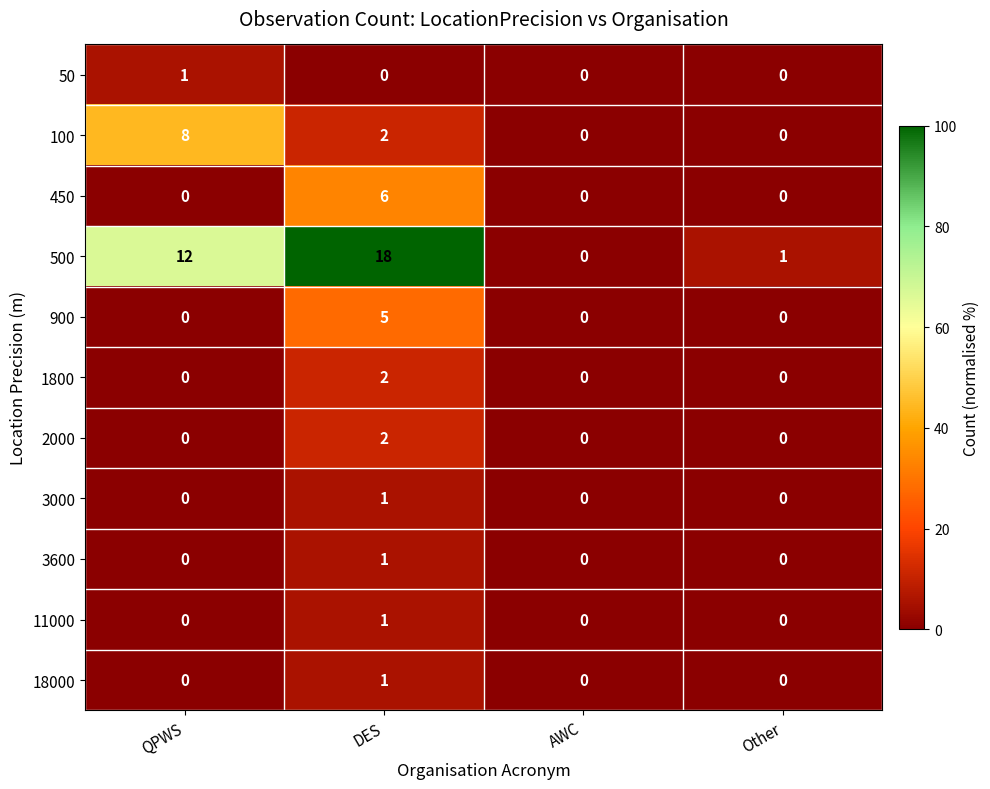

The 50 series shows 3.7 at Other. True or false?

False